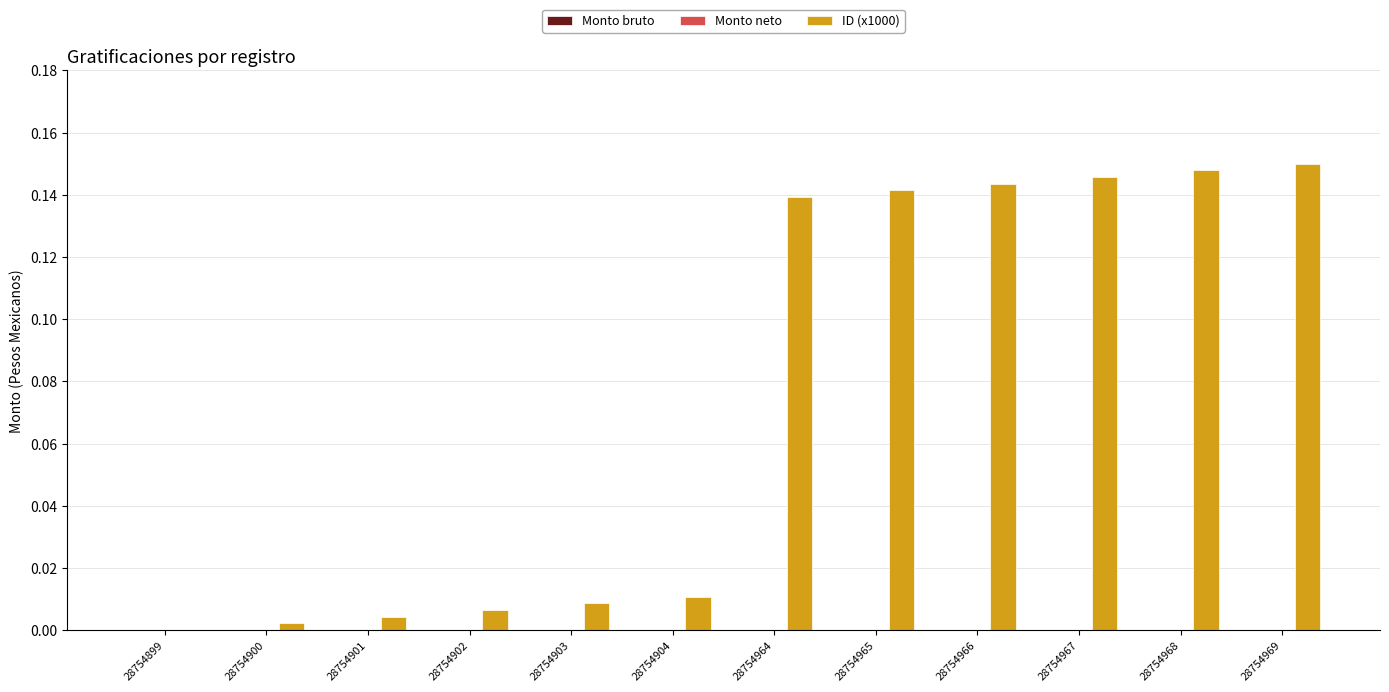

Between 28754965 and 28754969, which is larger?

28754969